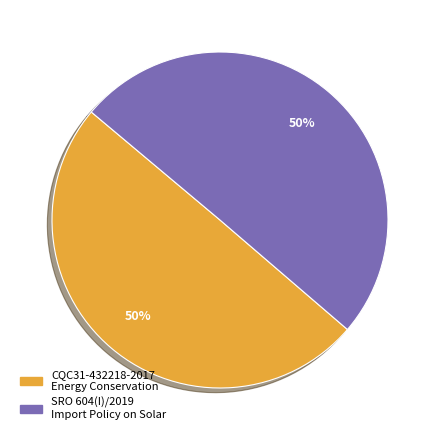

Do SRO 604(I)/2019 Import Policy on Solar and CQC31-432218-2017 Energy Conservation together represent more than half of the pie?

Yes